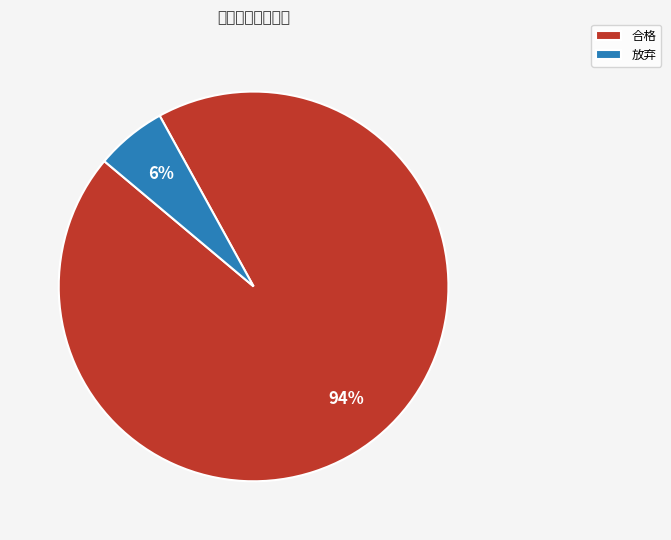

What percentage is the 合格 slice, to the nearest percent?

94%